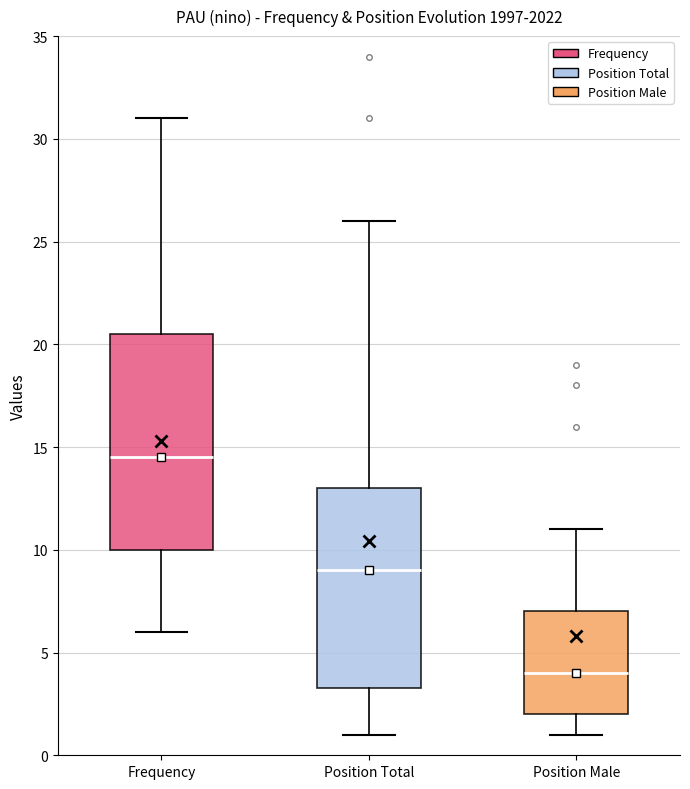

Reading left to right, read every box against the y-axis: the position of its median line, the range the box covers, and the ends of its whiskers. The values are not printed on the chart, so give them approximately, as read against the axis.

Frequency: median 14.5, box 10.0 to 20.5, whiskers 6.0 to 31.0
Position Total: median 9.0, box 3.5 to 13.0, whiskers 1.0 to 26.0
Position Male: median 4.0, box 2.0 to 7.0, whiskers 1.0 to 11.0